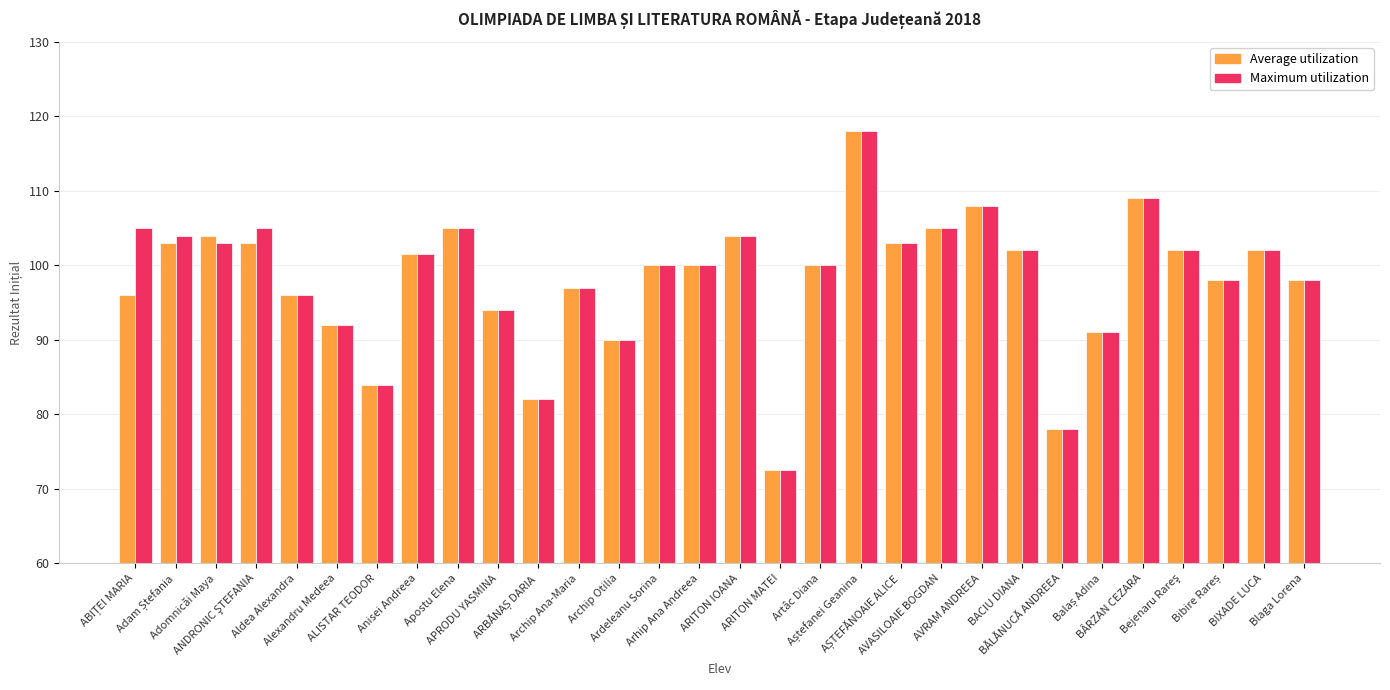

At how many categories does at least one series exceed 85?

26